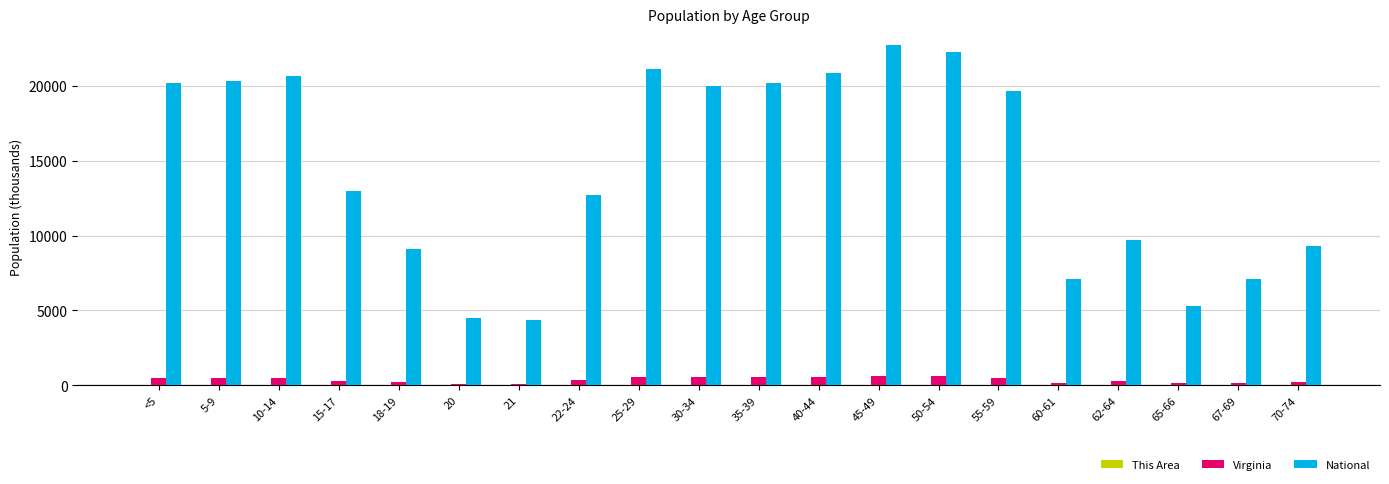

Which series has the largest total across all categories?

National